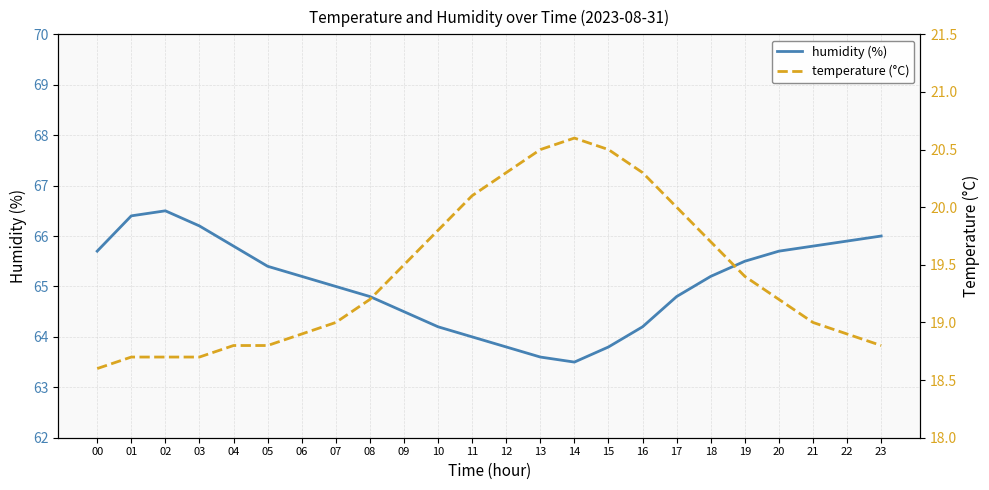

Reading left to right, list all the values displayed in this chart.

humidity (%): 00=65.7	01=66.4	02=66.5	03=66.2	04=65.8	05=65.4	06=65.2	07=65.0	08=64.8	09=64.5	10=64.2	11=64.0	12=63.8	13=63.6	14=63.5	15=63.8	16=64.2	17=64.8	18=65.2	19=65.5	20=65.7	21=65.8	22=65.9	23=66.0
temperature (°C): 00=18.6	01=18.7	02=18.7	03=18.7	04=18.8	05=18.8	06=18.9	07=19.0	08=19.2	09=19.5	10=19.8	11=20.1	12=20.3	13=20.5	14=20.6	15=20.5	16=20.3	17=20.0	18=19.7	19=19.4	20=19.2	21=19.0	22=18.9	23=18.8